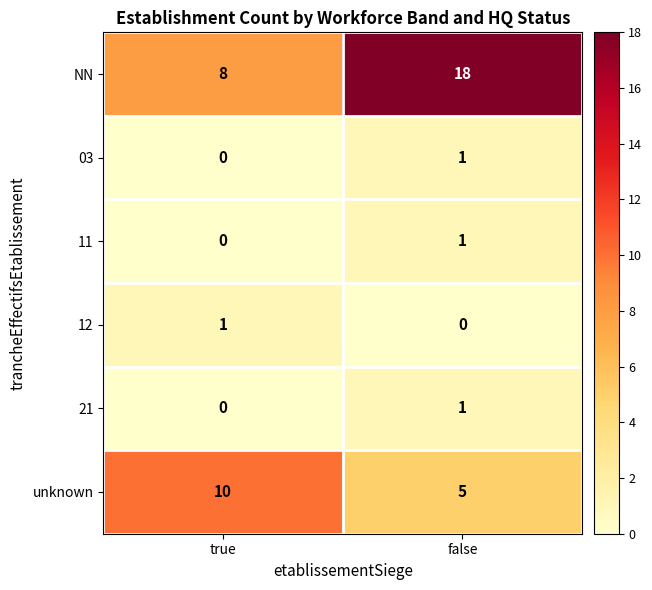

How many series are shown in this chart?

6